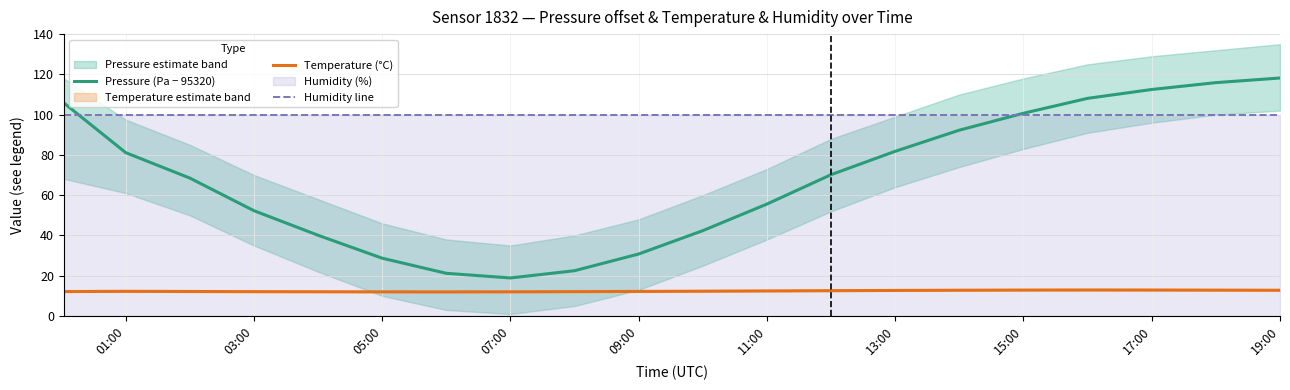

True or false: Humidity line and Temperature (°C) cross at least once.

False